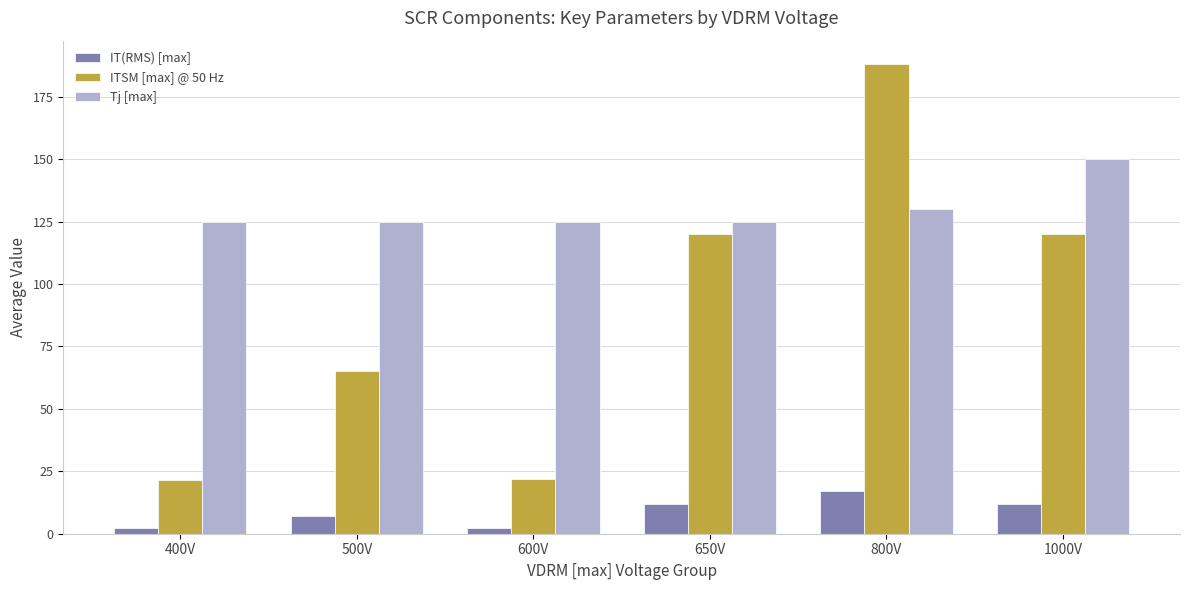

Rank the series by their average value, from highest to lowest.

Tj [max], ITSM [max] @ 50 Hz, IT(RMS) [max]